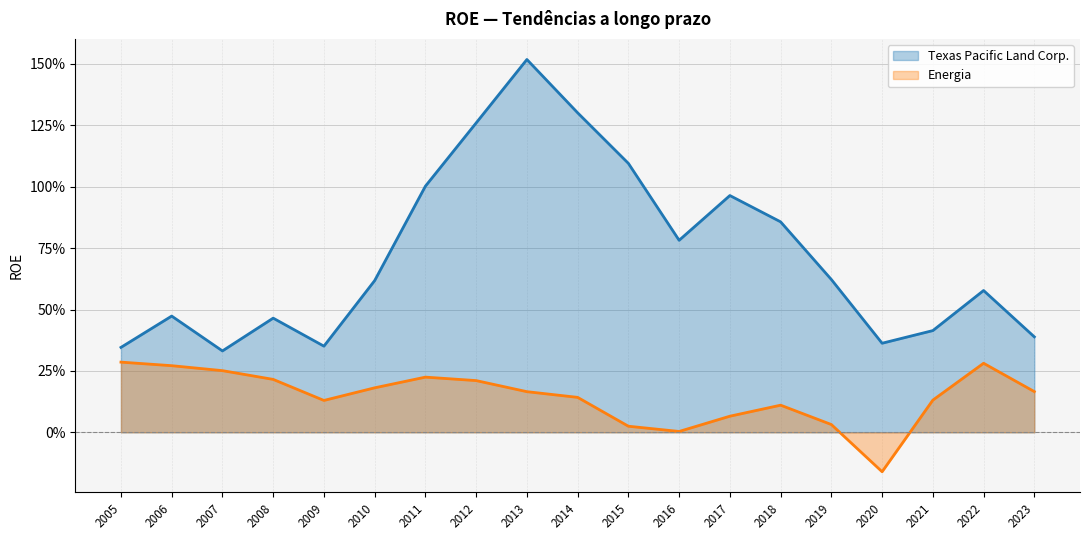

True or false: Energia and Texas Pacific Land Corp. intersect in this chart.

False